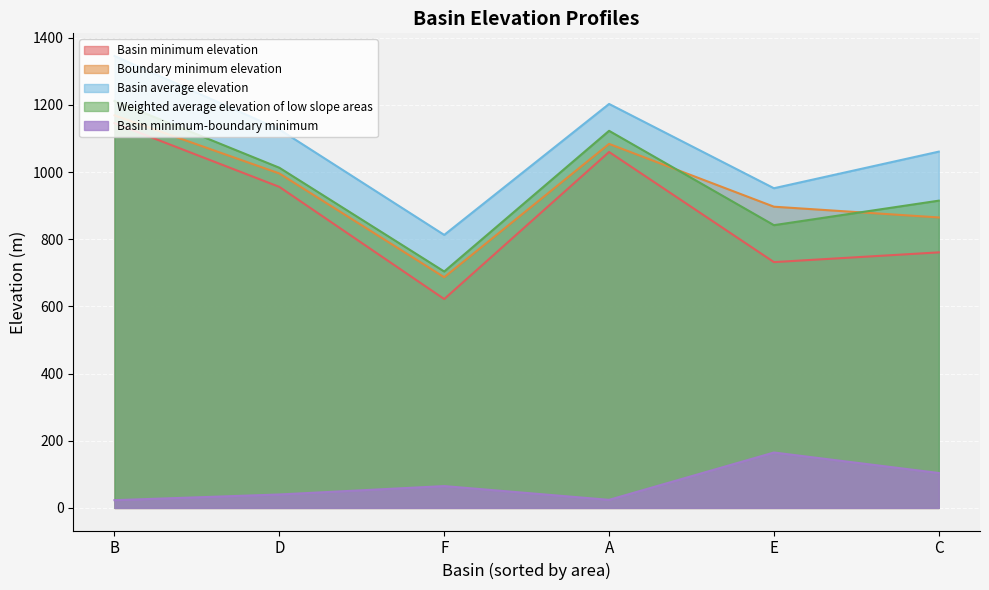

At which category is the sum across all series the highest?

B